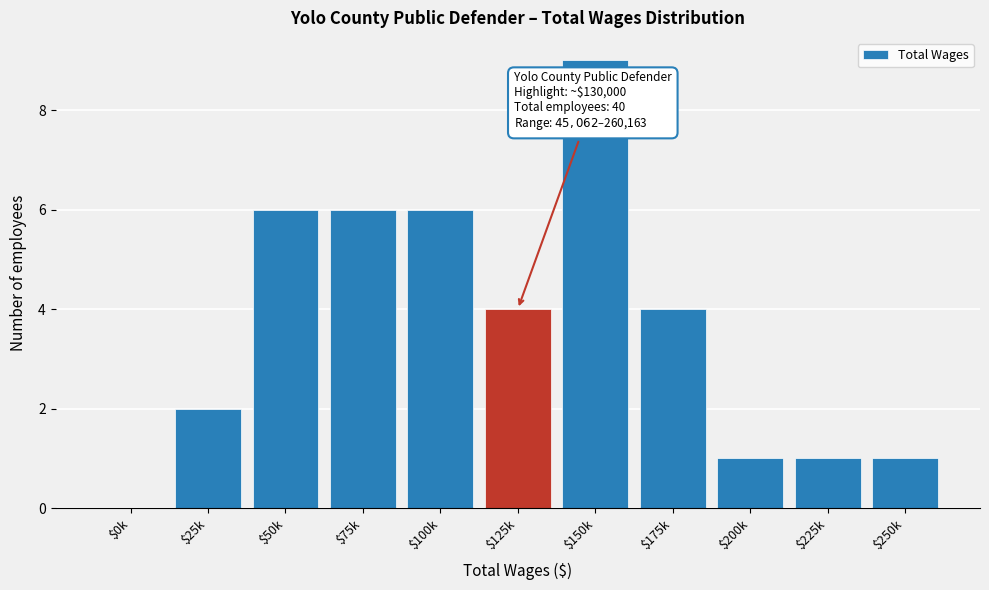

What is the sum of all values?

40